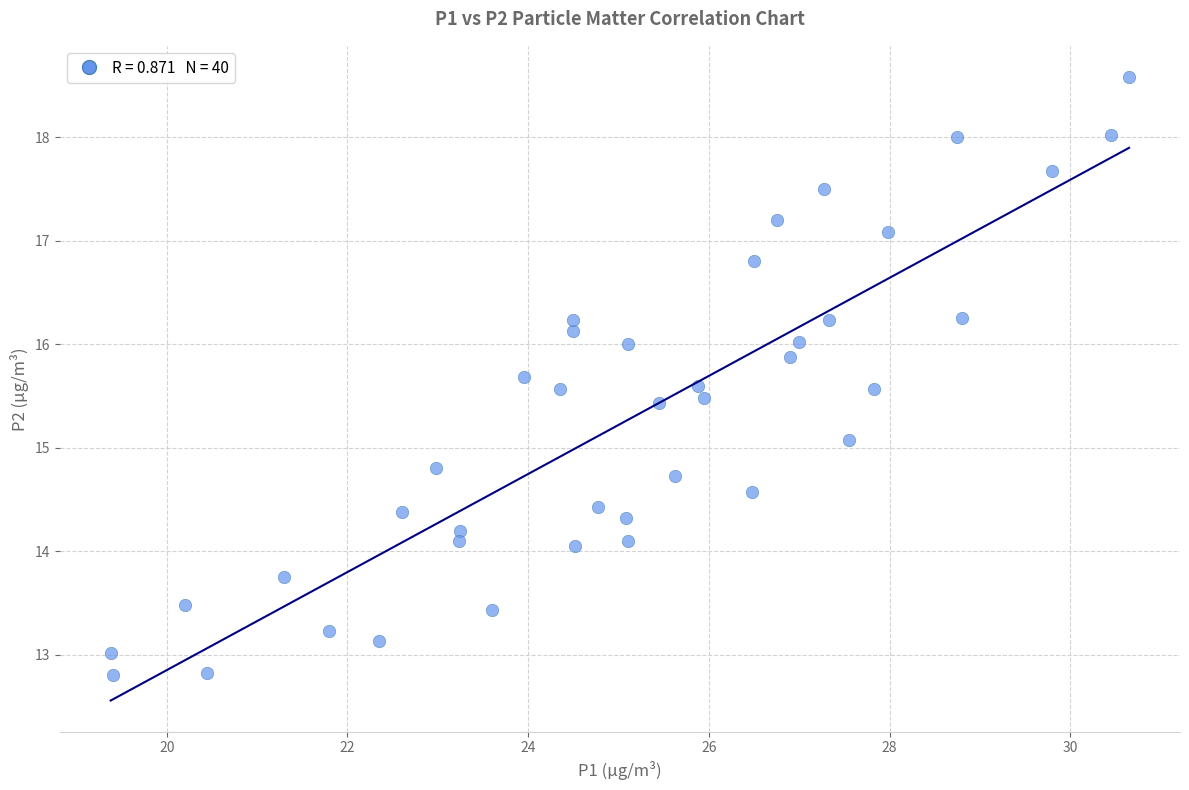

What Y value in the scatter plot is closest to 15?

15.1